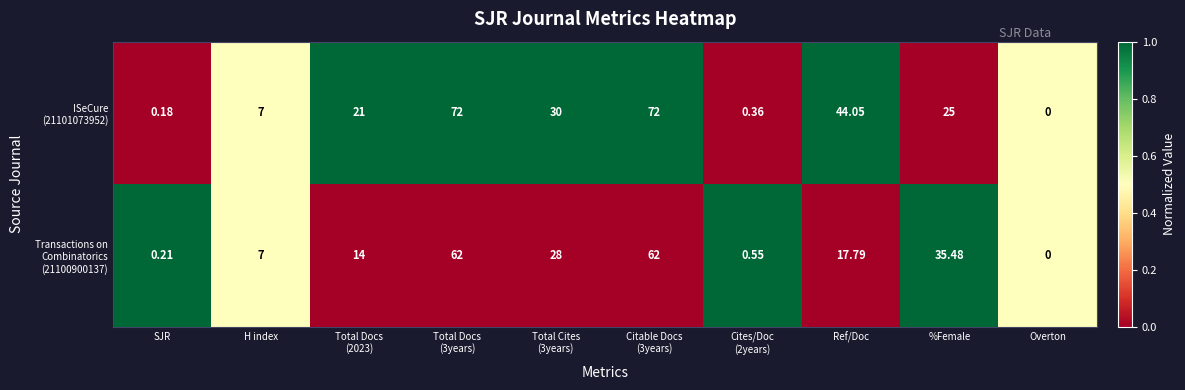

At which category does the chart reach its minimum across all series?

Overton